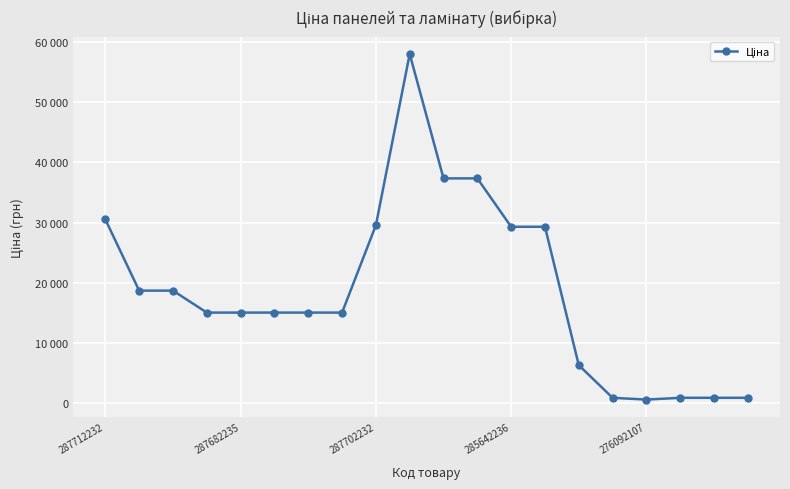

Is this an area chart (filled region under the line)?

No